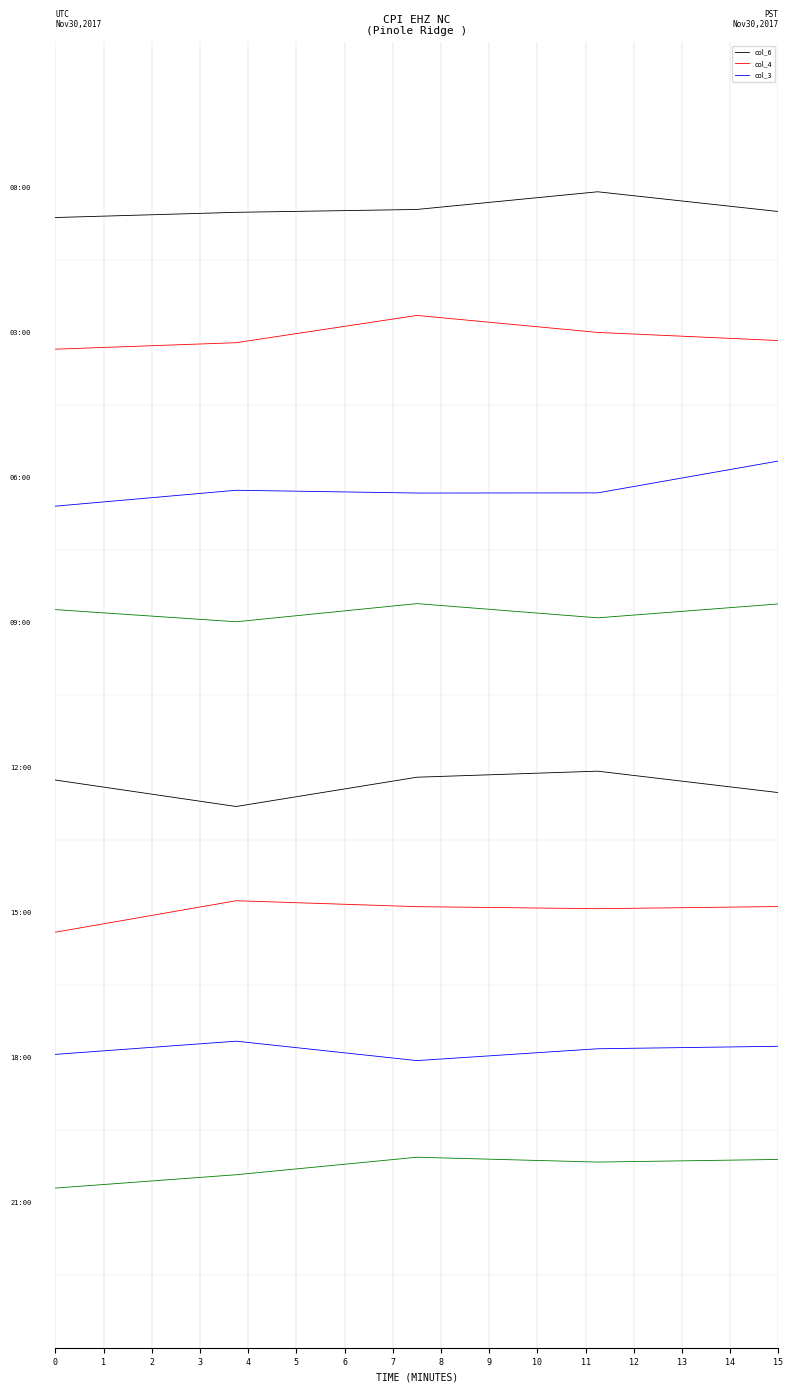

What is the difference between the highest and lowest values at 3?

314.4